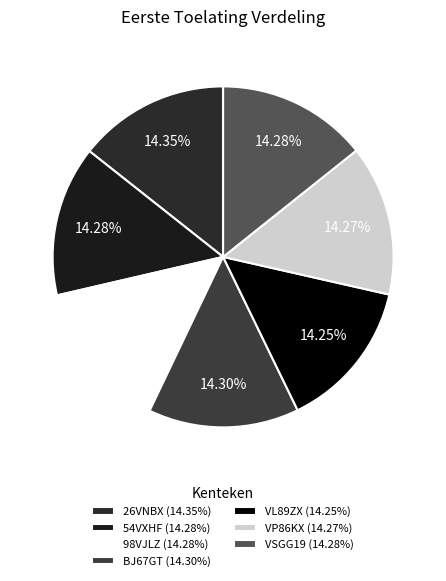

Count the number of slices in the pie.

7